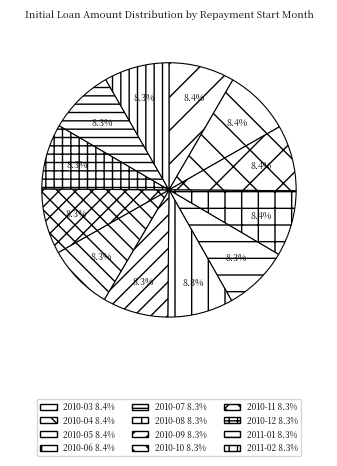

Which category has the smallest portion of the pie?

2011-02